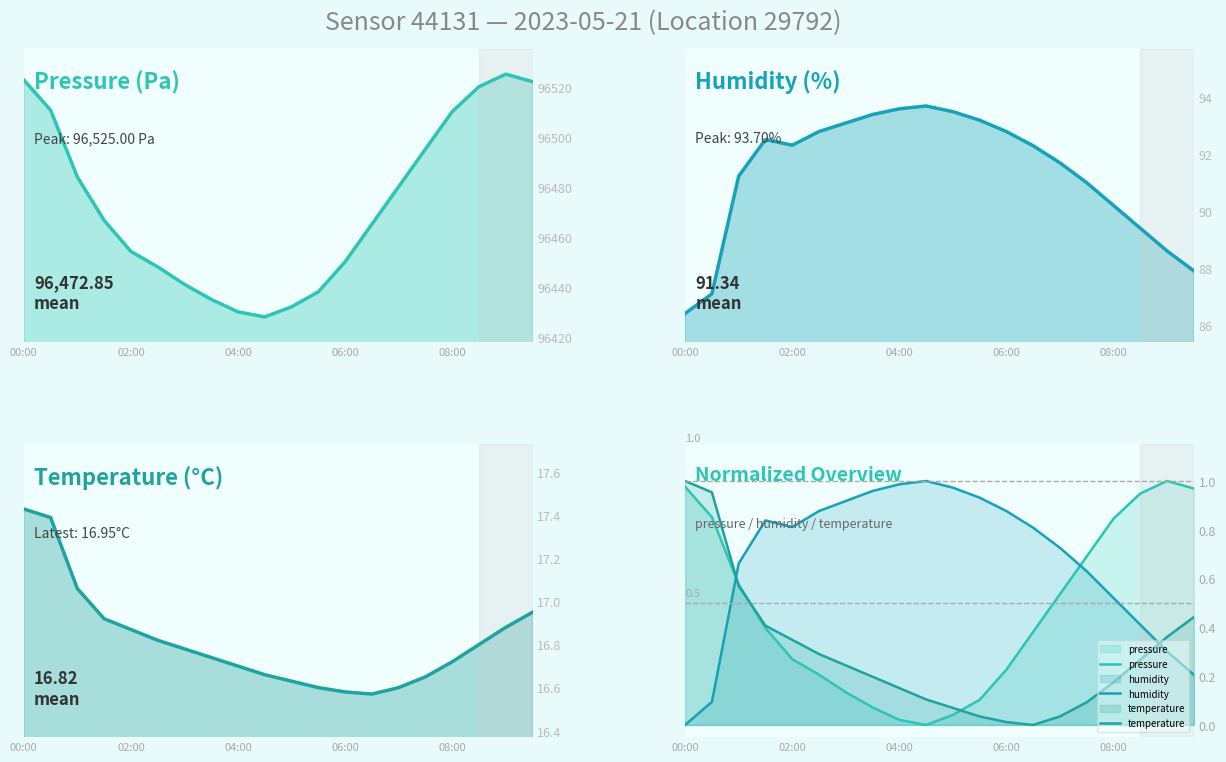

At which label does temperature reach its minimum?

13